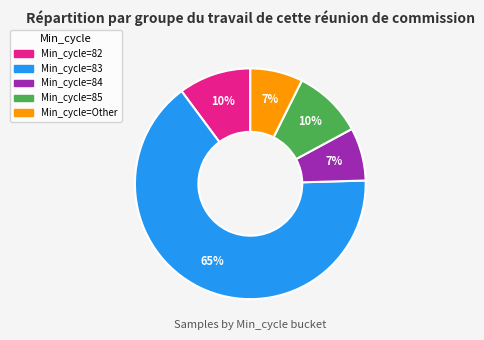

Does any single category account for the majority?

Yes